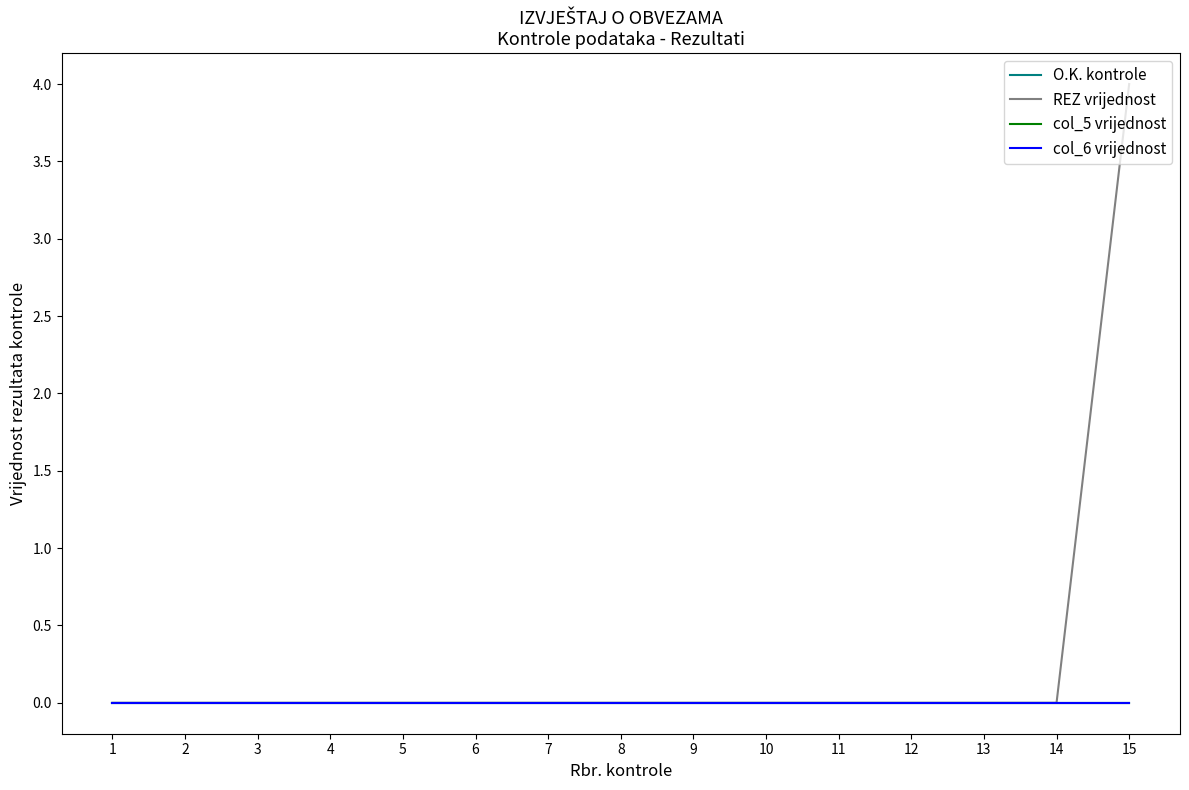

Does the chart have visible grid lines?

No